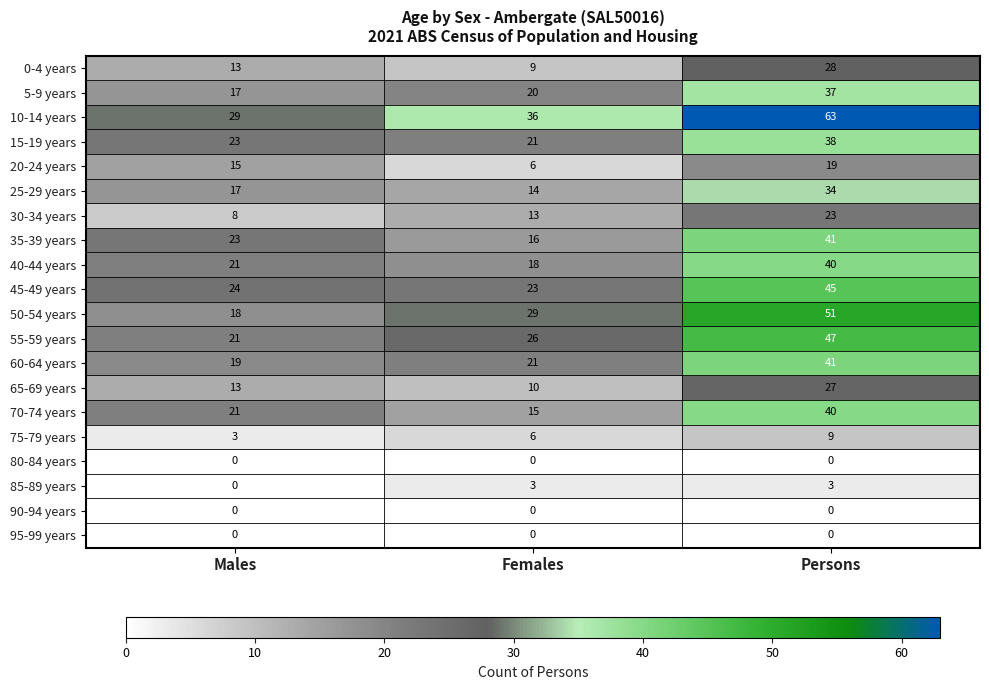

What is the difference between the maximum and minimum values in the 25-29 years series?

20